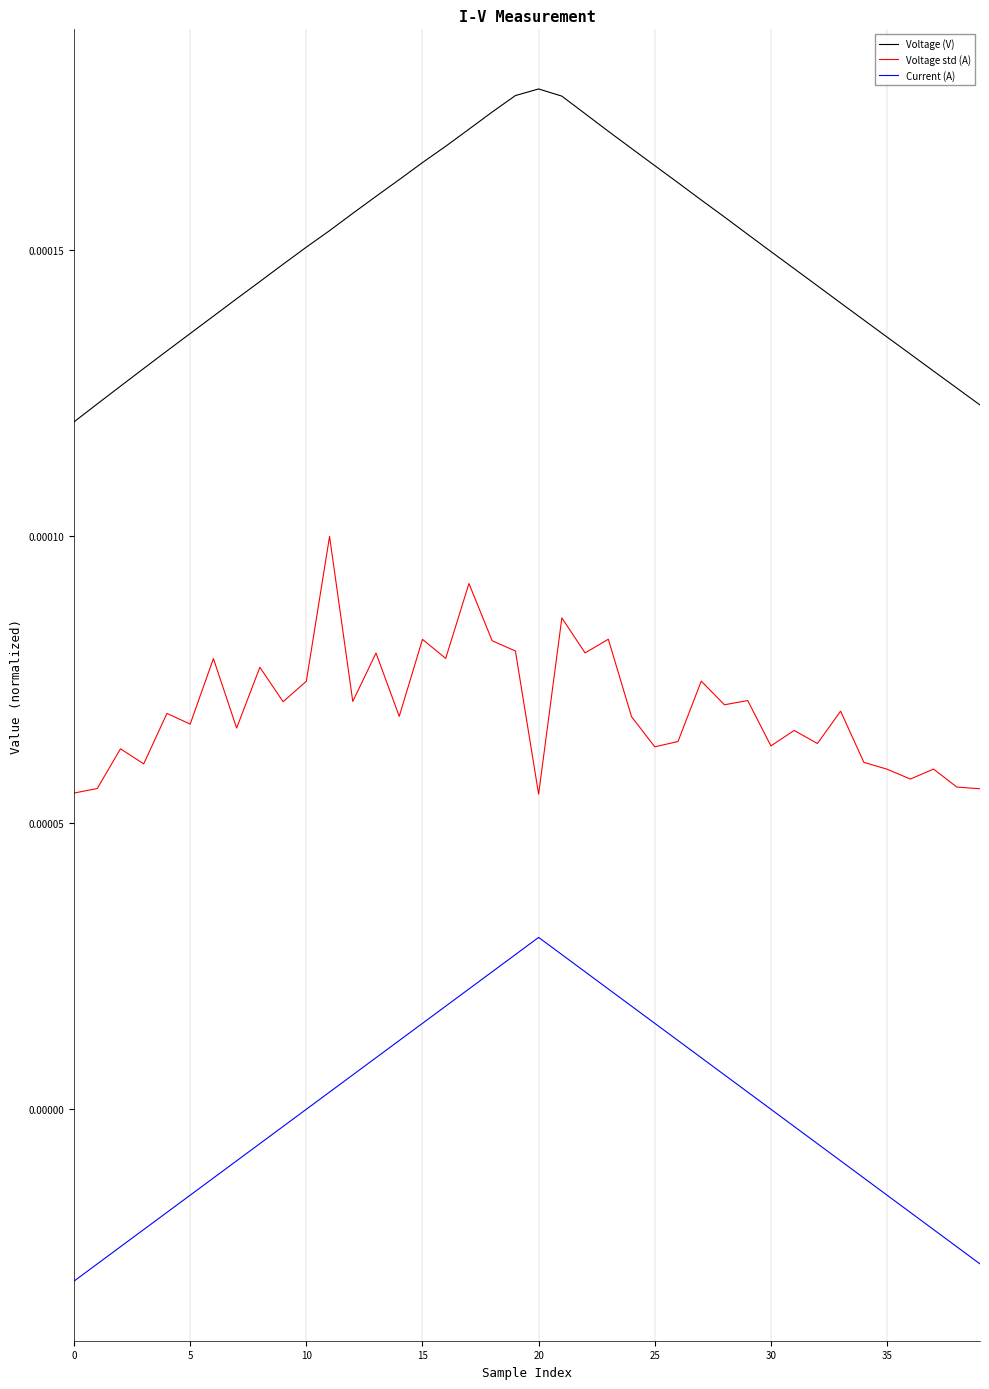

True or false: Voltage (V) and Current (A) intersect in this chart.

False